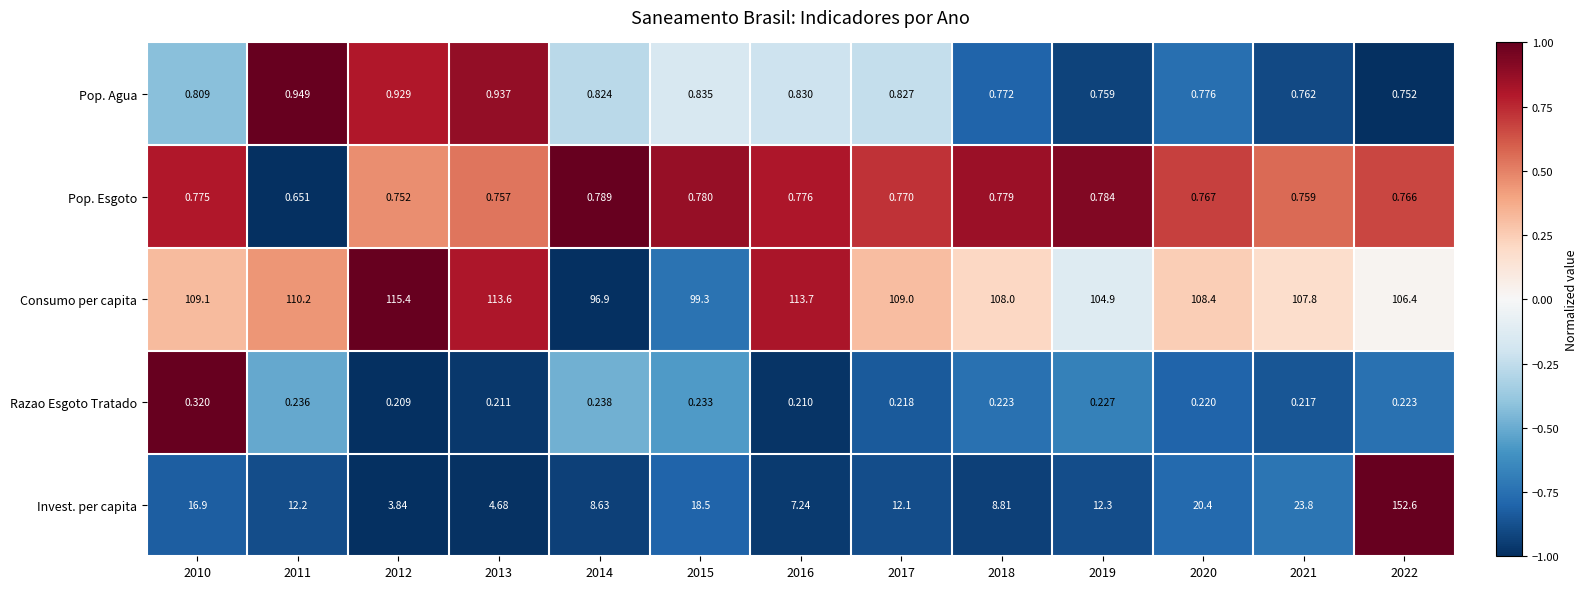

Which series has the largest total across all categories?

Consumo per capita